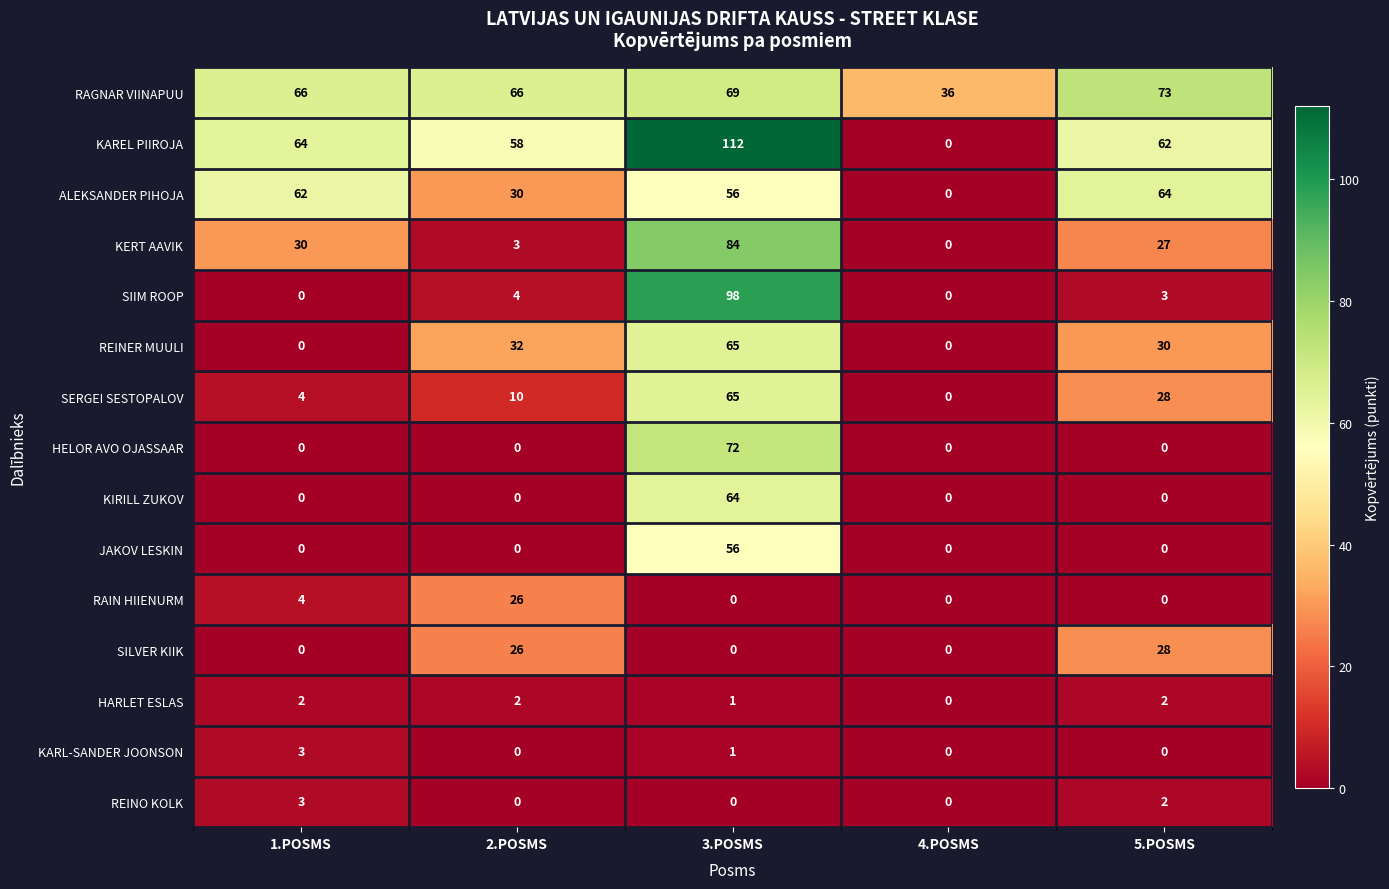

The REINO KOLK series shows 1 at 3.POSMS. True or false?

False